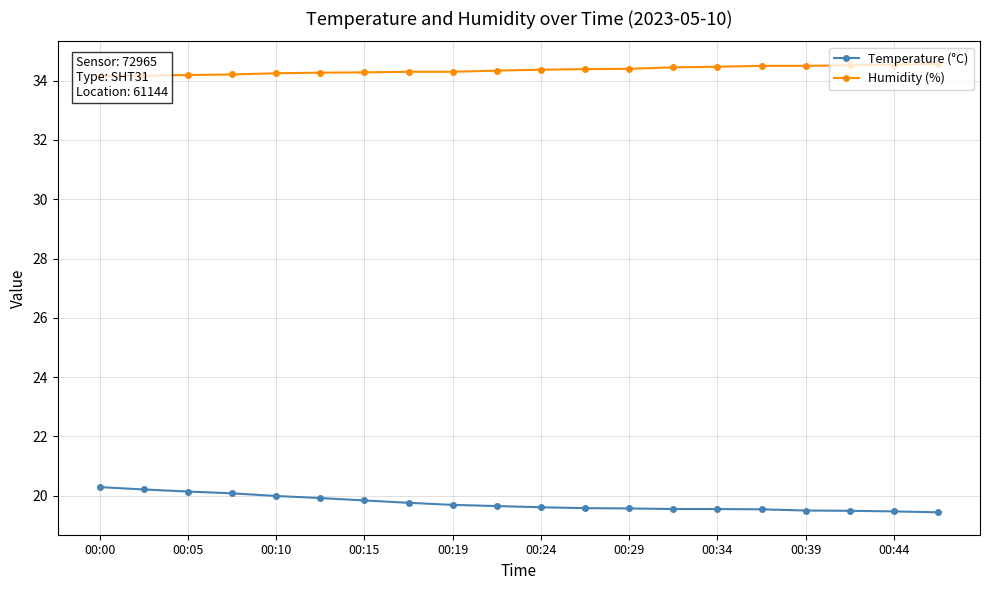

True or false: Temperature (°C) has more than 1 points higher than both neighbors.

False